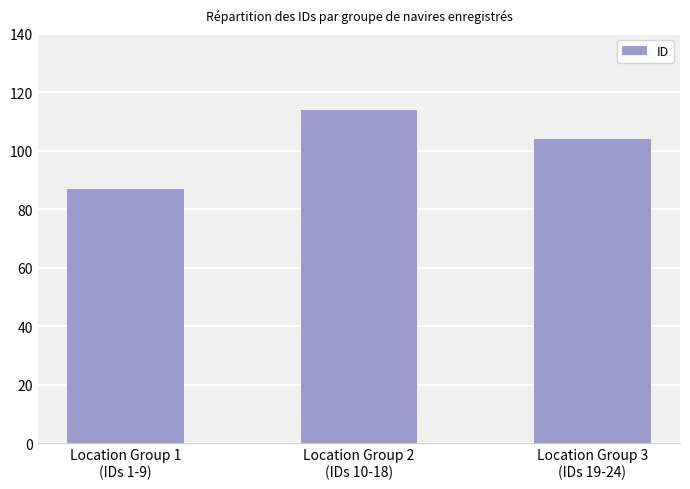

The value at Location Group 1
(IDs 1-9) is 87. True or false?

True